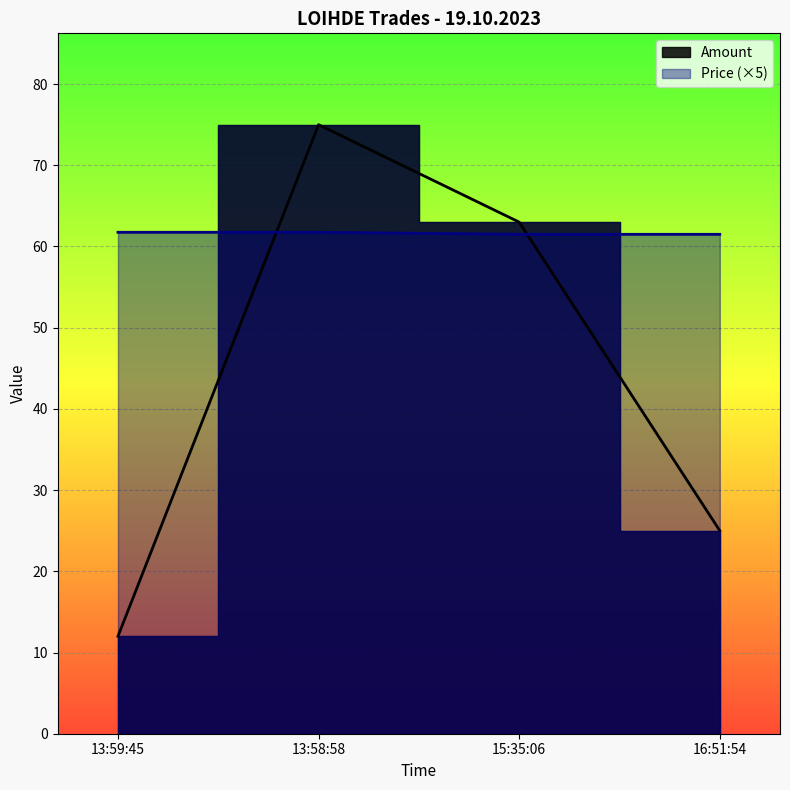

Does the chart display data point markers on the line(s)?

No